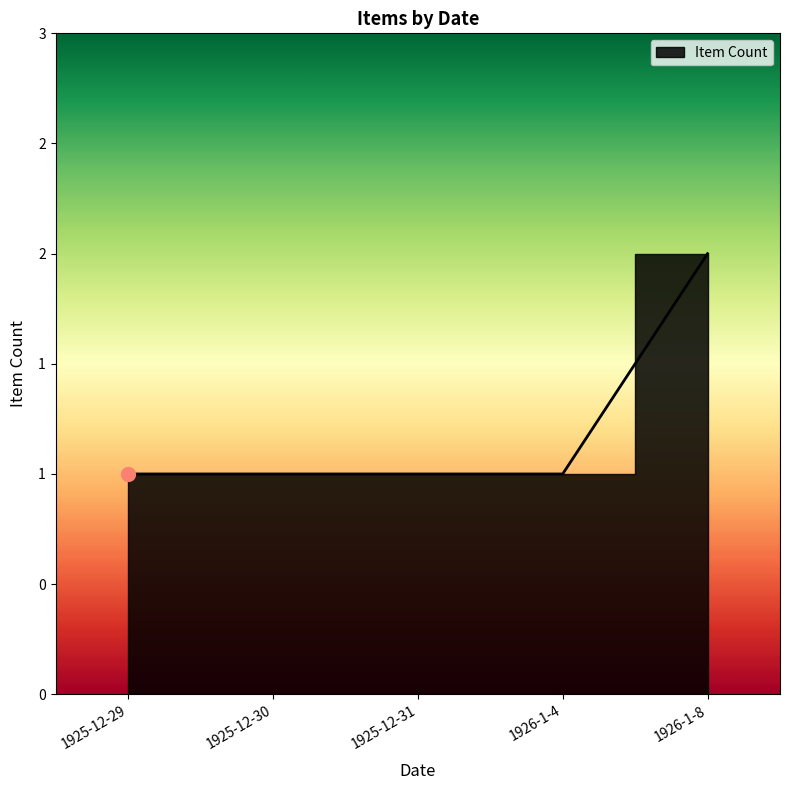

Approximately how many times larger is the value at 1926-1-4 compared to 1925-12-29?

1.0